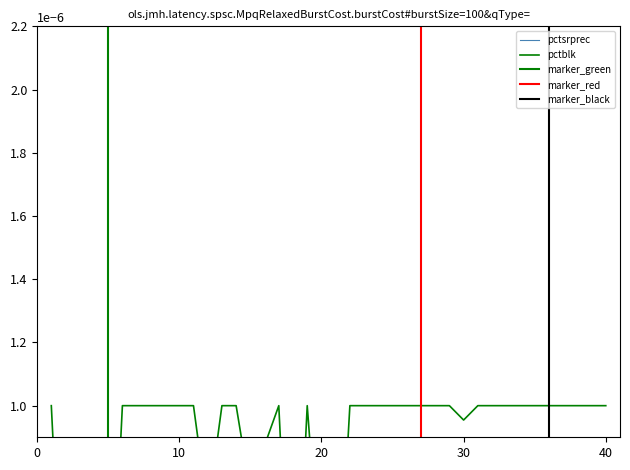

At 30, list the series in order from largest to smallest.

pctblk, pctsrprec